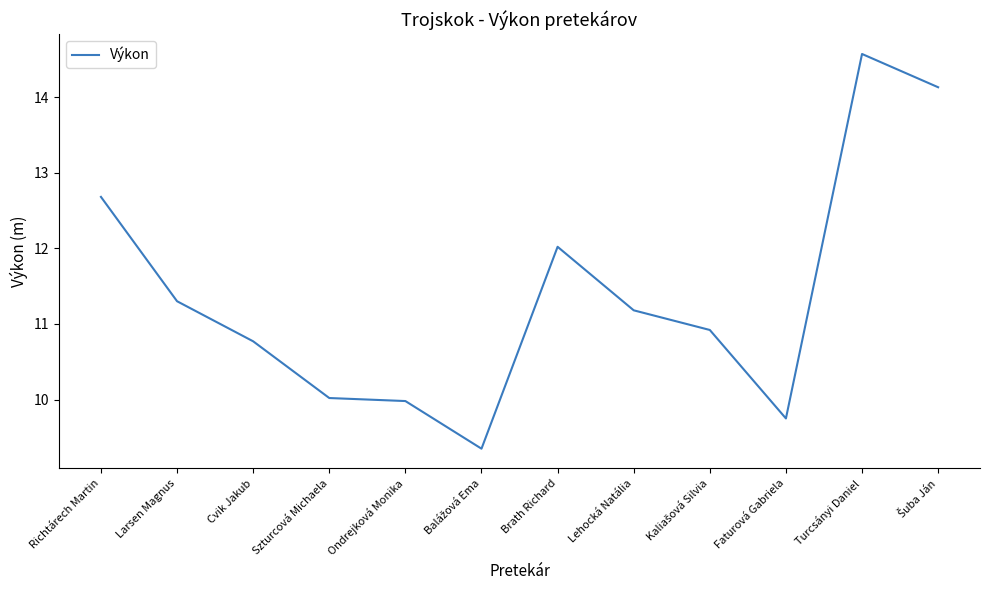

What value does the data have at Richtárech Martin?

12.7